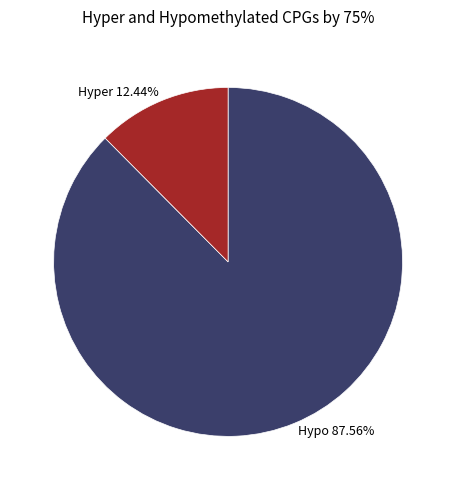

Does Hypo 87.56% account for over 50% of the chart?

Yes